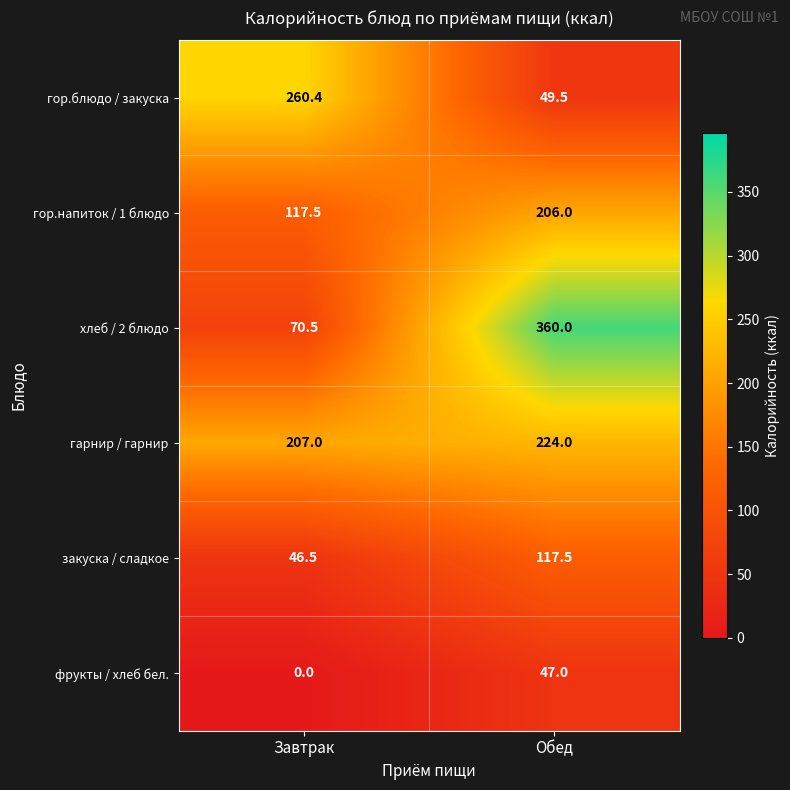

How many categories are shown in the chart?

2